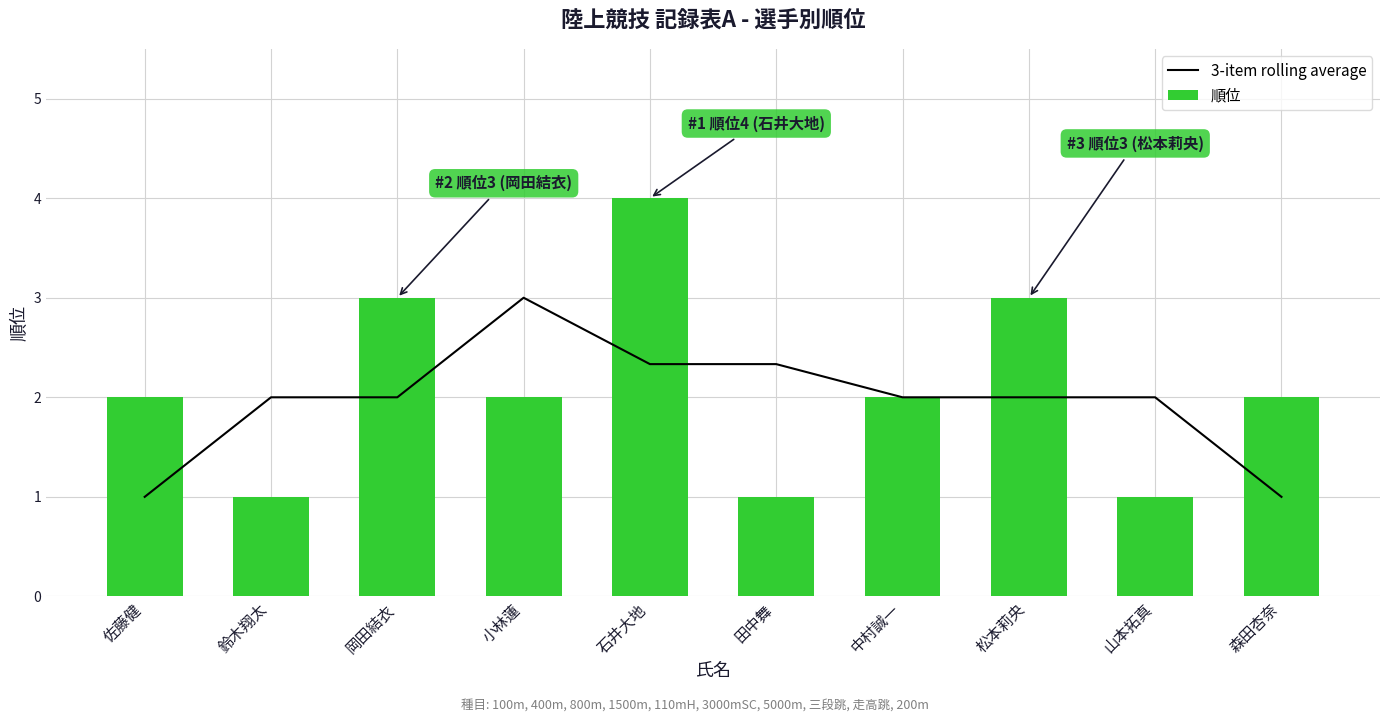

Which has a higher value, 田中舞 or 松本莉央?

田中舞